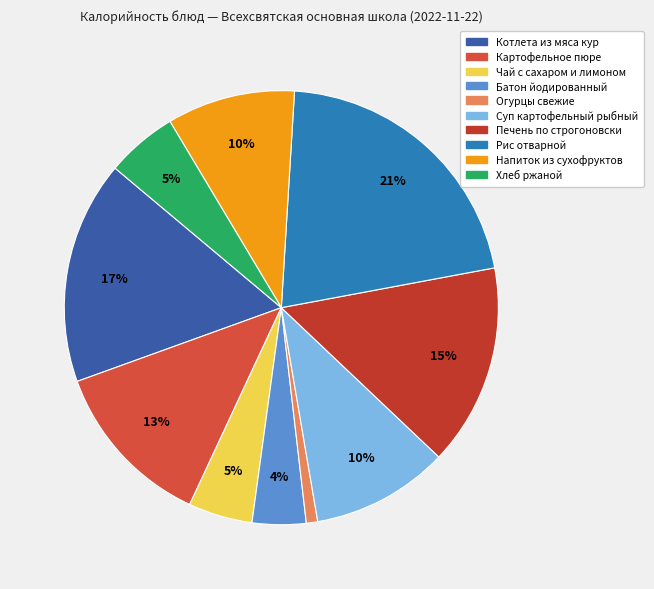

To the nearest percent, what portion does Котлета из мяса кур represent?

17%